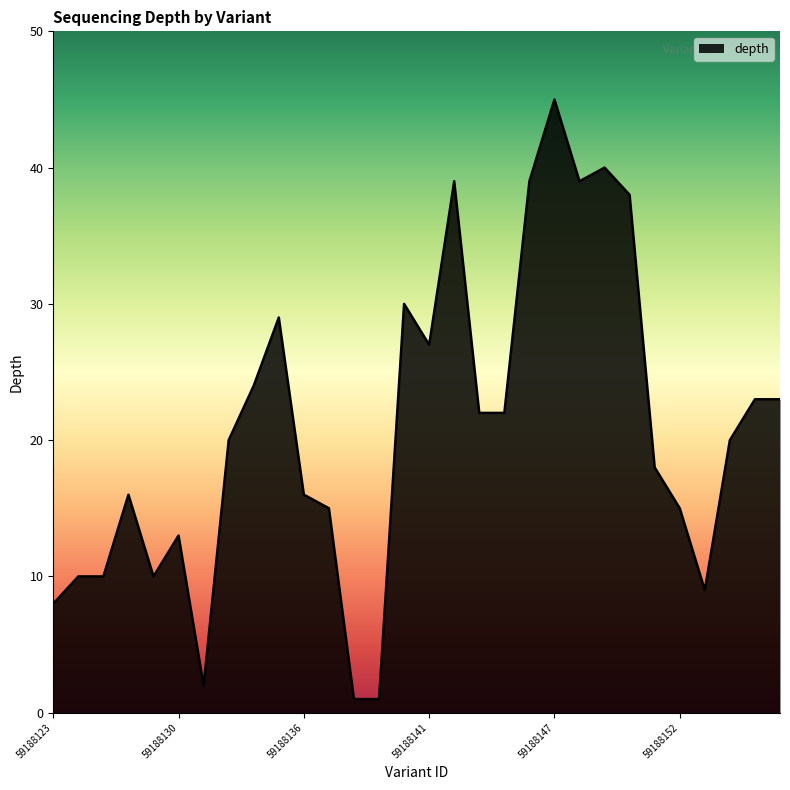

What is the difference between the maximum and minimum values?

44